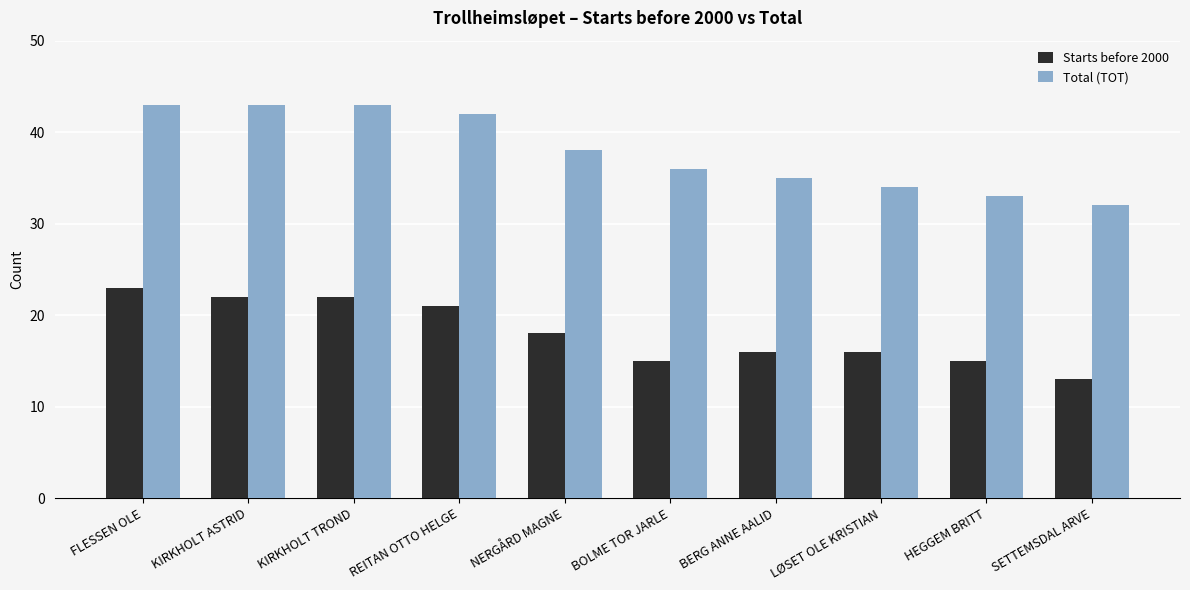

Which category has the lowest value across all series?

SETTEMSDAL ARVE